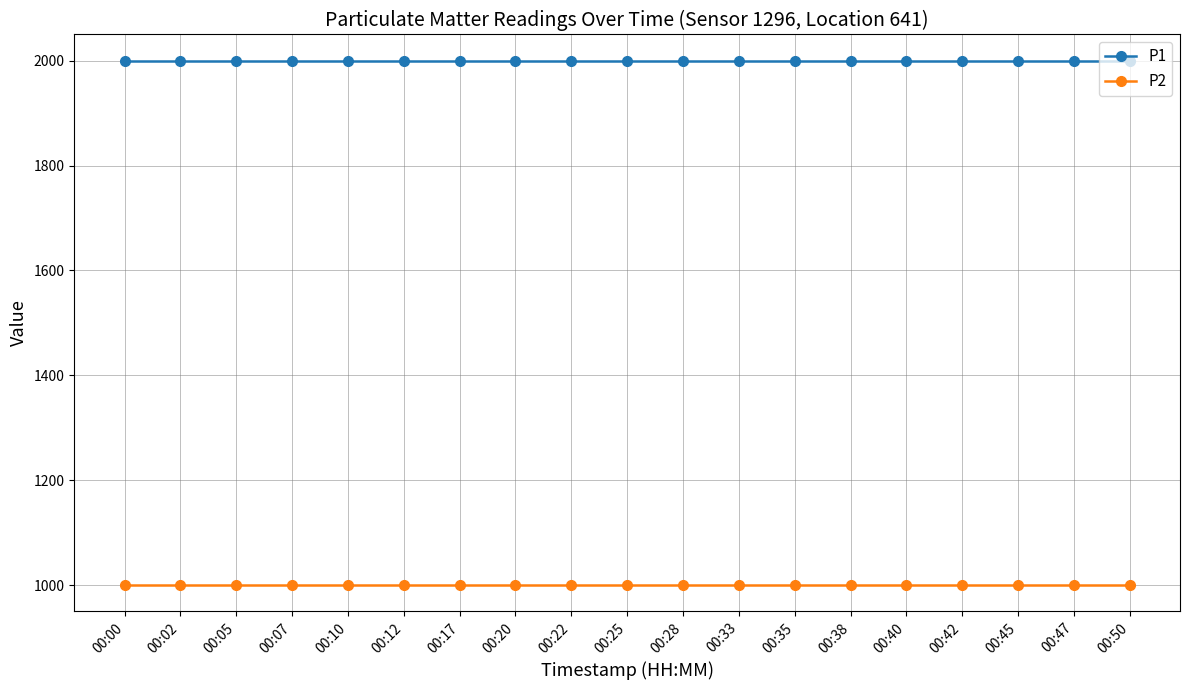

What is the sum of the P1 values at 00:50 and 00:25?

3999.8